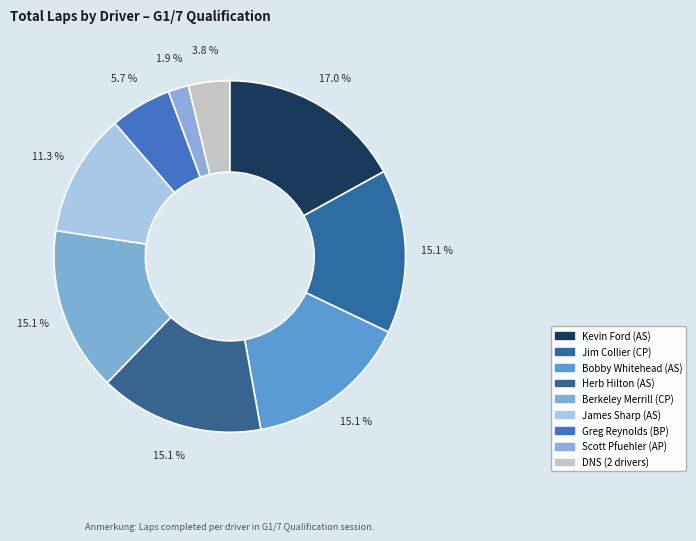

How many slices are in this pie chart?

9